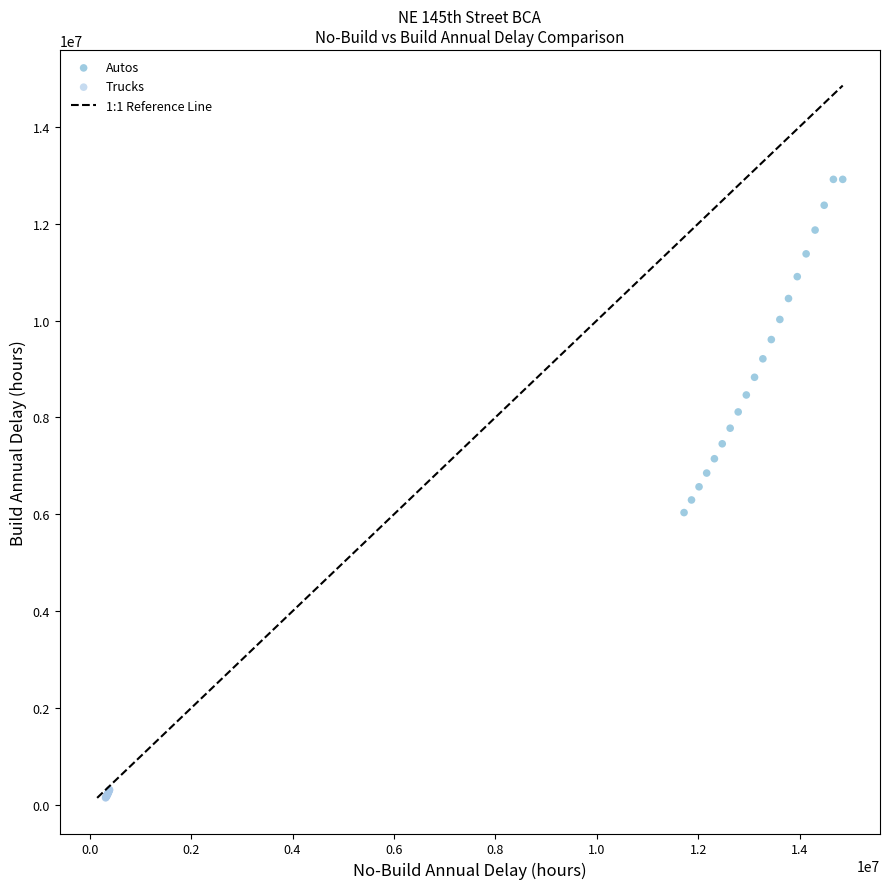

Which series has the widest spread of Y values?

Autos